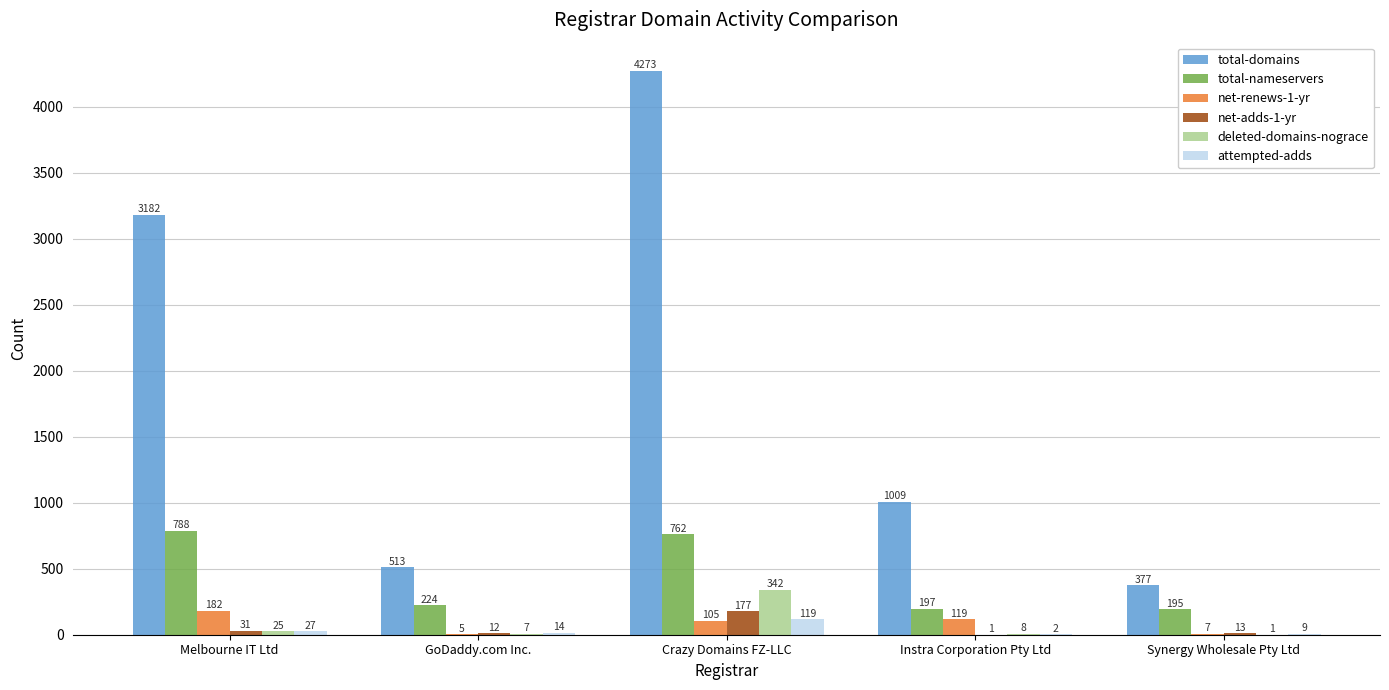

Is it true that attempted-adds equals 27 at Melbourne IT Ltd?

True